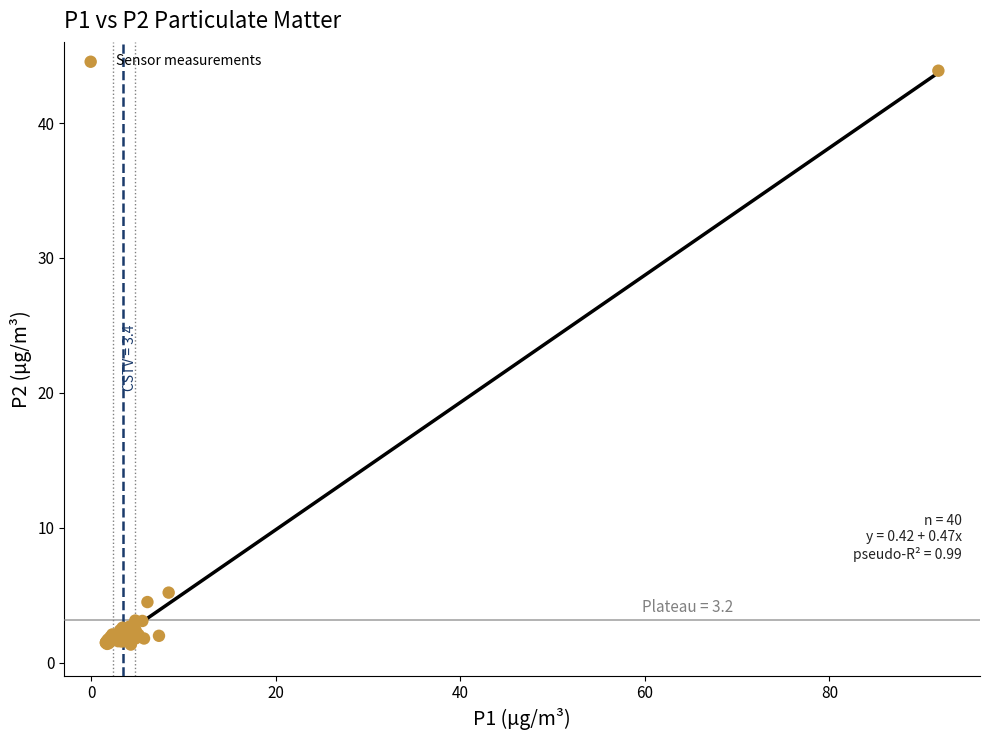

What Y value in the scatter plot is closest to 22?

5.2